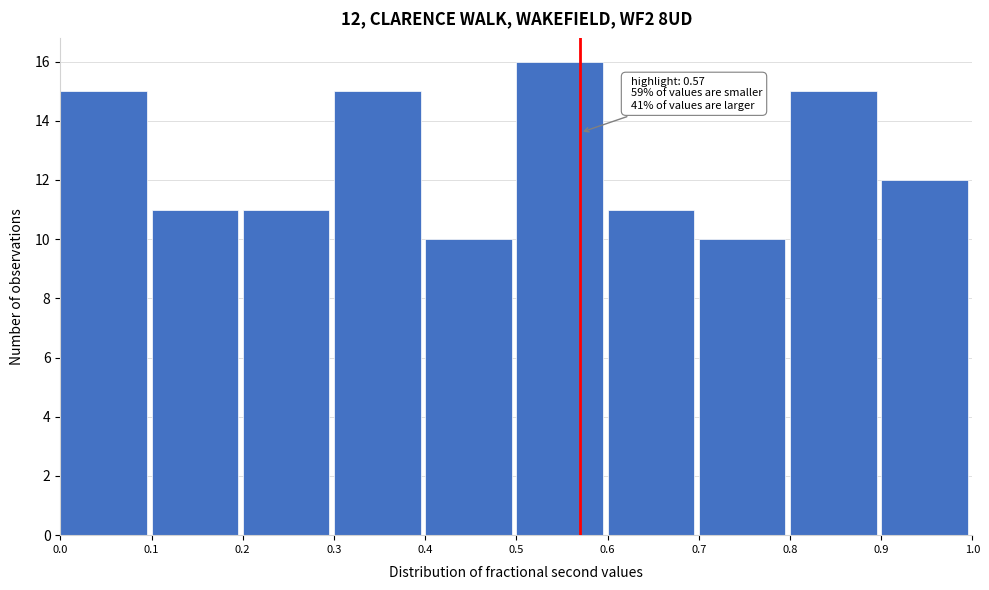

Over which range of the x-axis is the bar tallest?

0.5 to 0.6